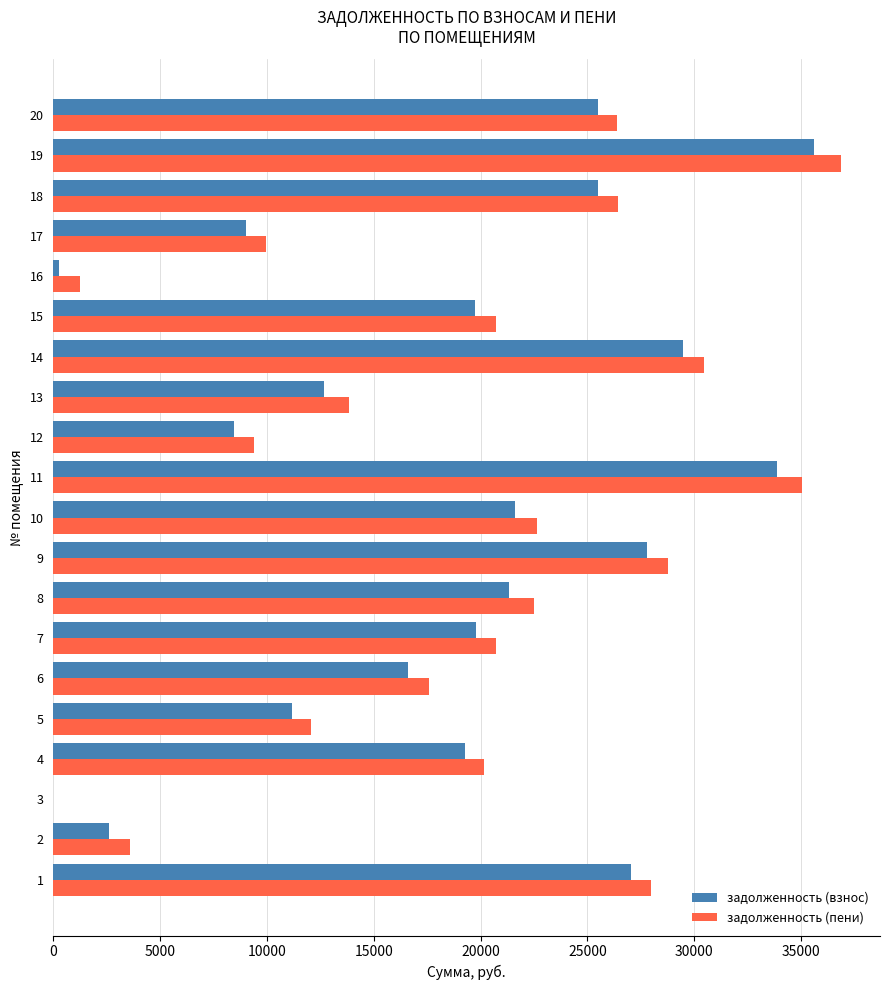

Which series has the widest spread of values?

задолженность (пени)